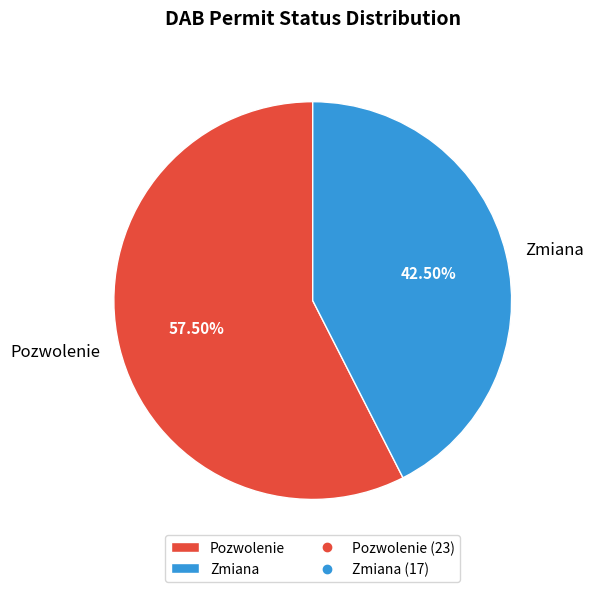

What is the total percentage of Pozwolenie and Zmiana?

100.0%